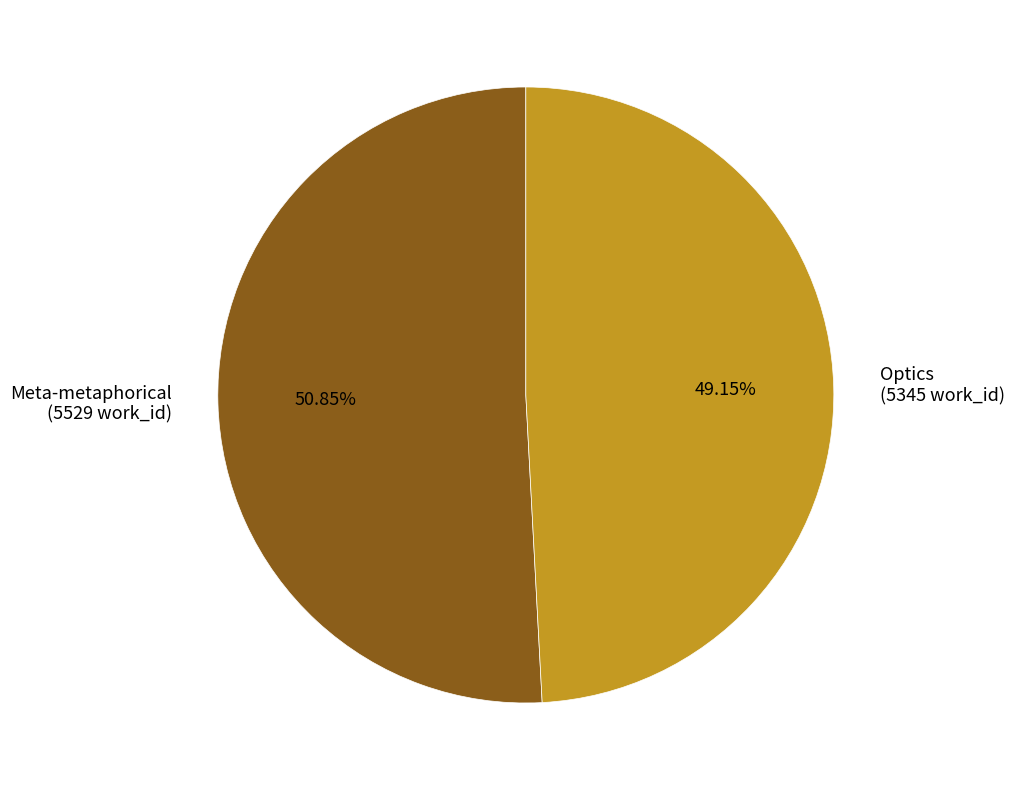

Rank the categories by value from lowest to highest.

Optics (5345 work_id), Meta-metaphorical (5529 work_id)